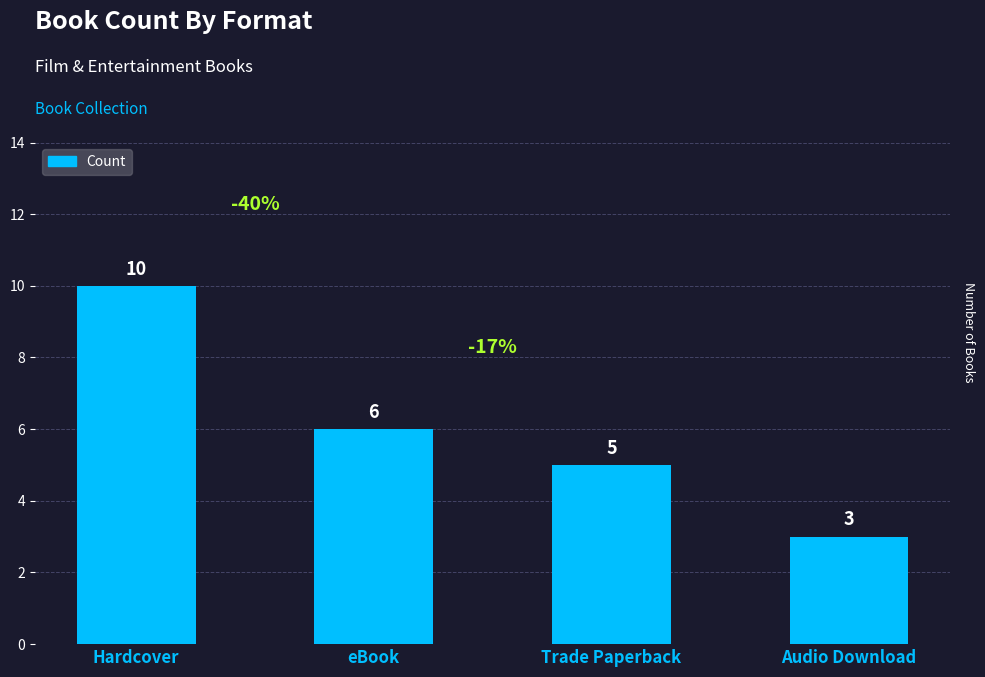

What is the sum of all values?

24